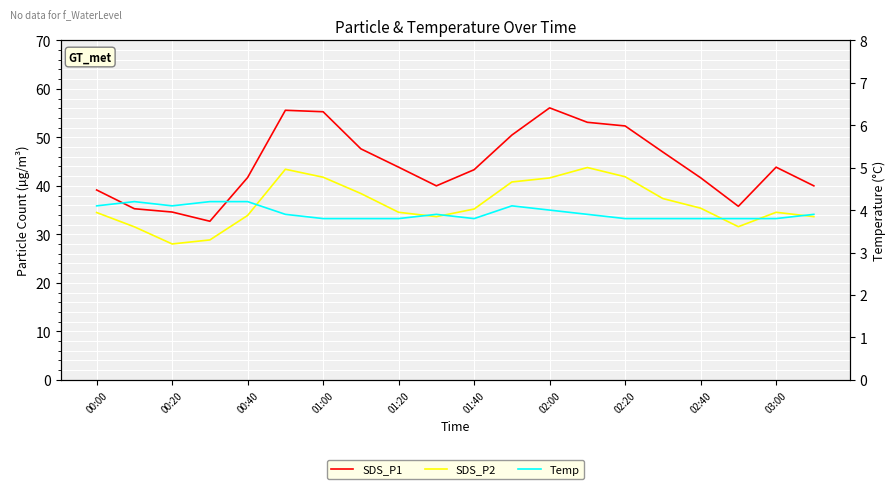

Is this an area chart (filled region under the line)?

No